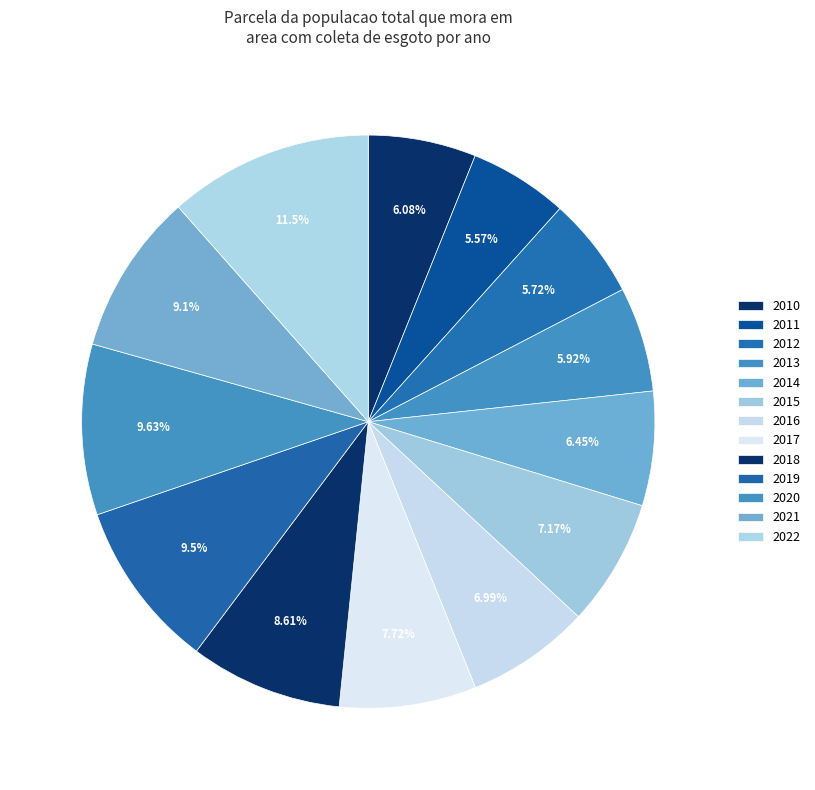

Is there a majority slice in this chart?

No